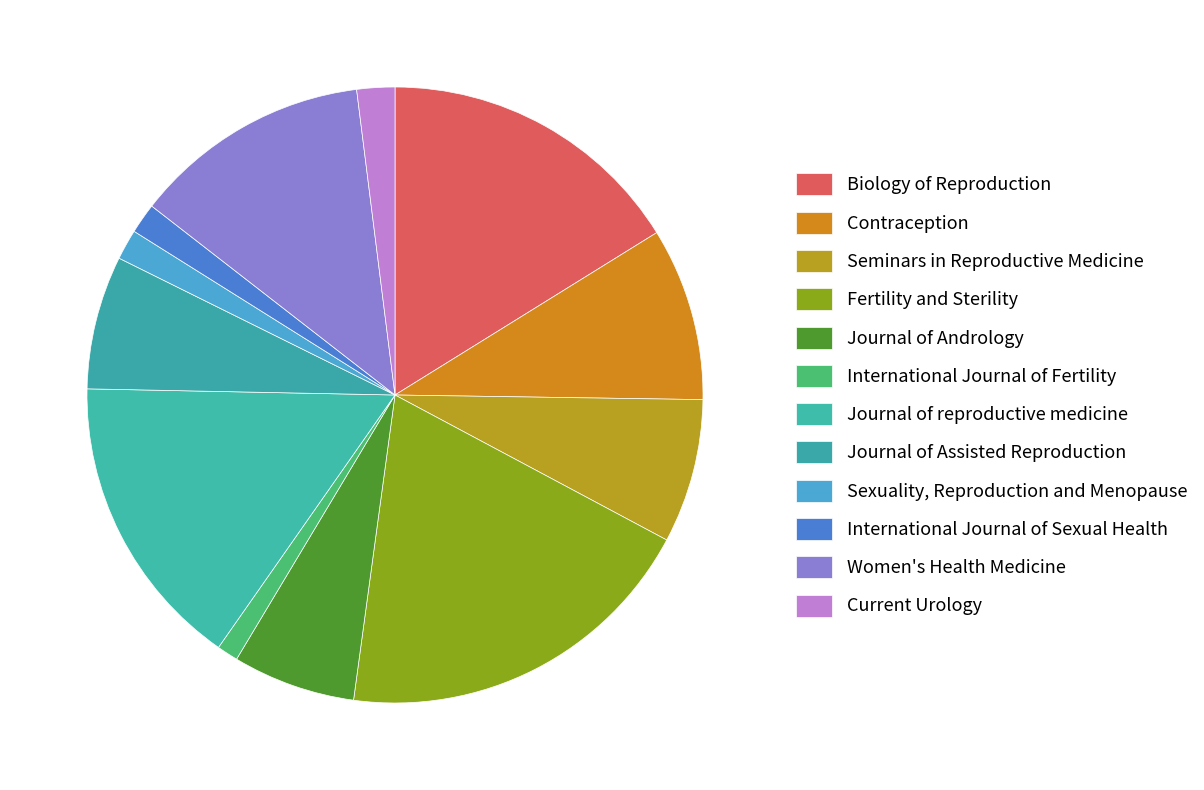

To the nearest percent, what portion does Biology of Reproduction represent?

16%